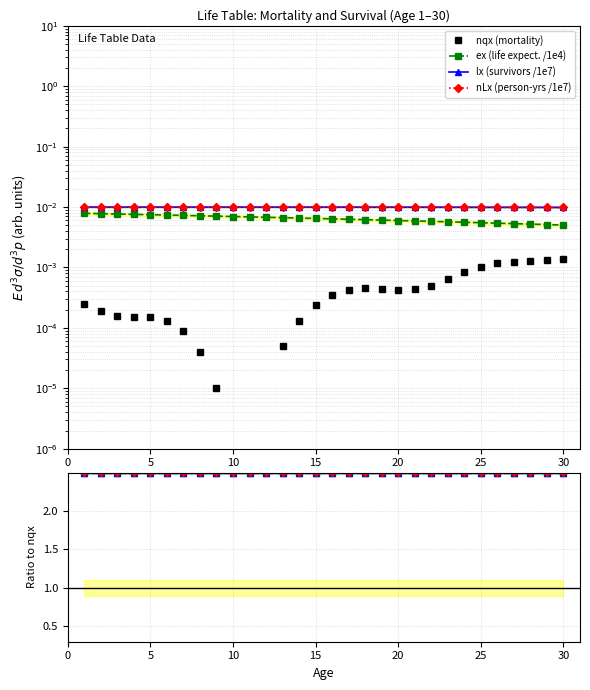

Which series has the largest total across all categories?

lx